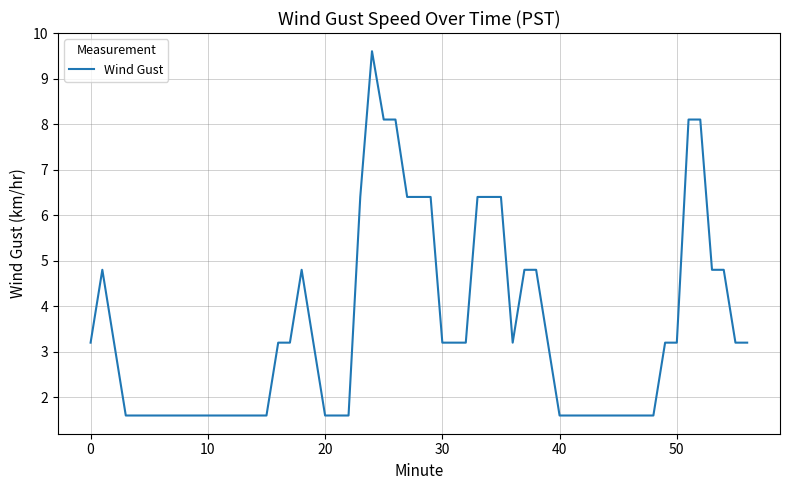

What is the greatest value displayed?

9.6